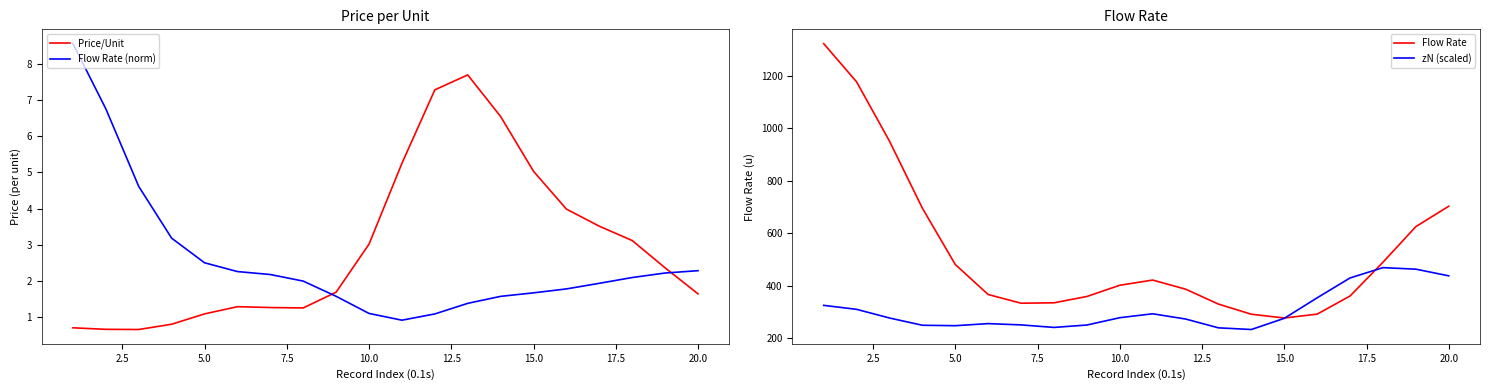

What is the difference between the Price/Unit values at 15.0 and 12?

6.4